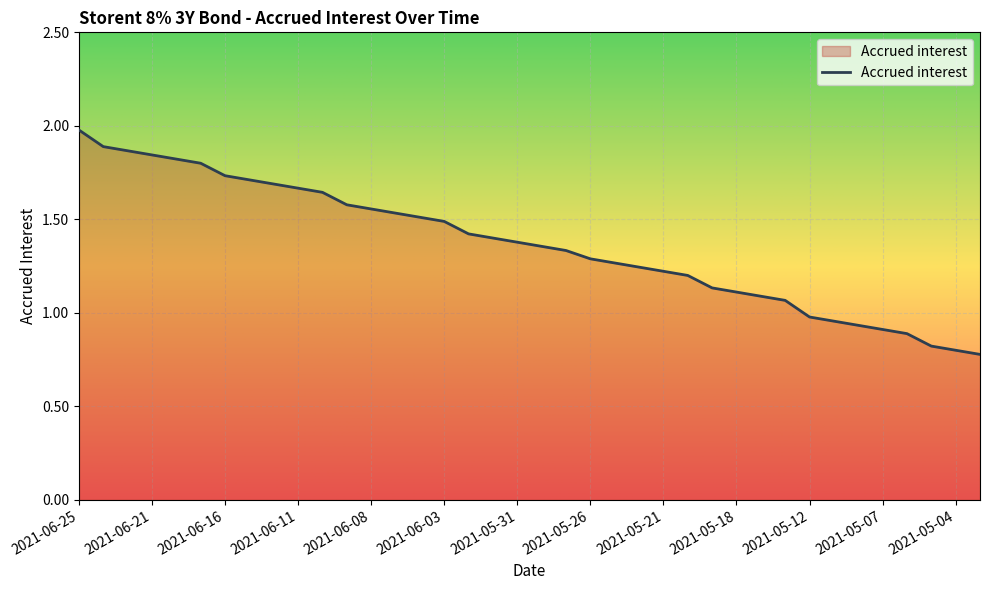

What is the smallest value displayed?

0.8